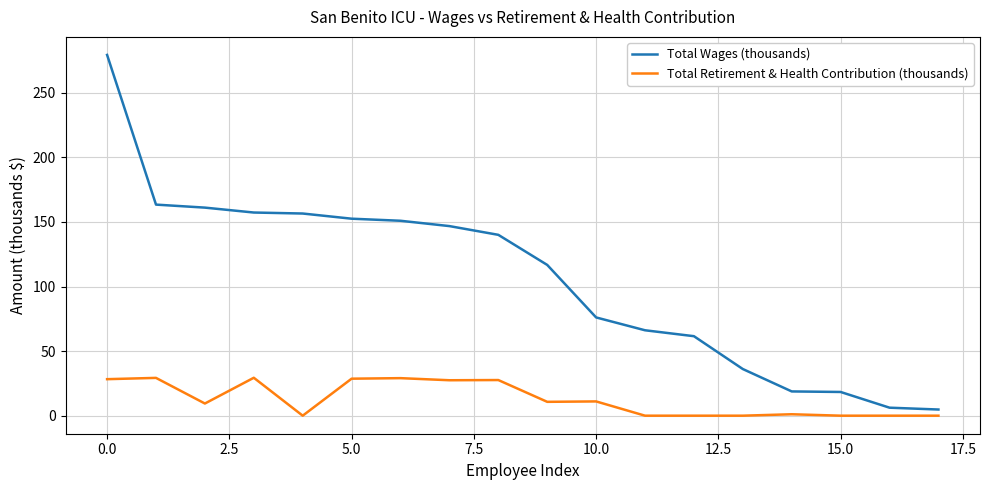

What are all the series names shown in the legend?

Total Wages (thousands), Total Retirement & Health Contribution (thousands)